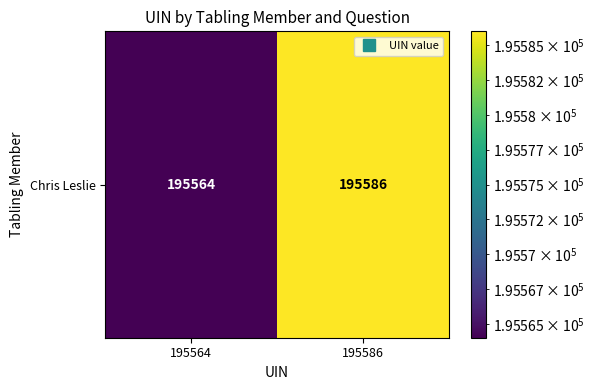

The chart shows a value of 195564 at 195564. True or false?

True